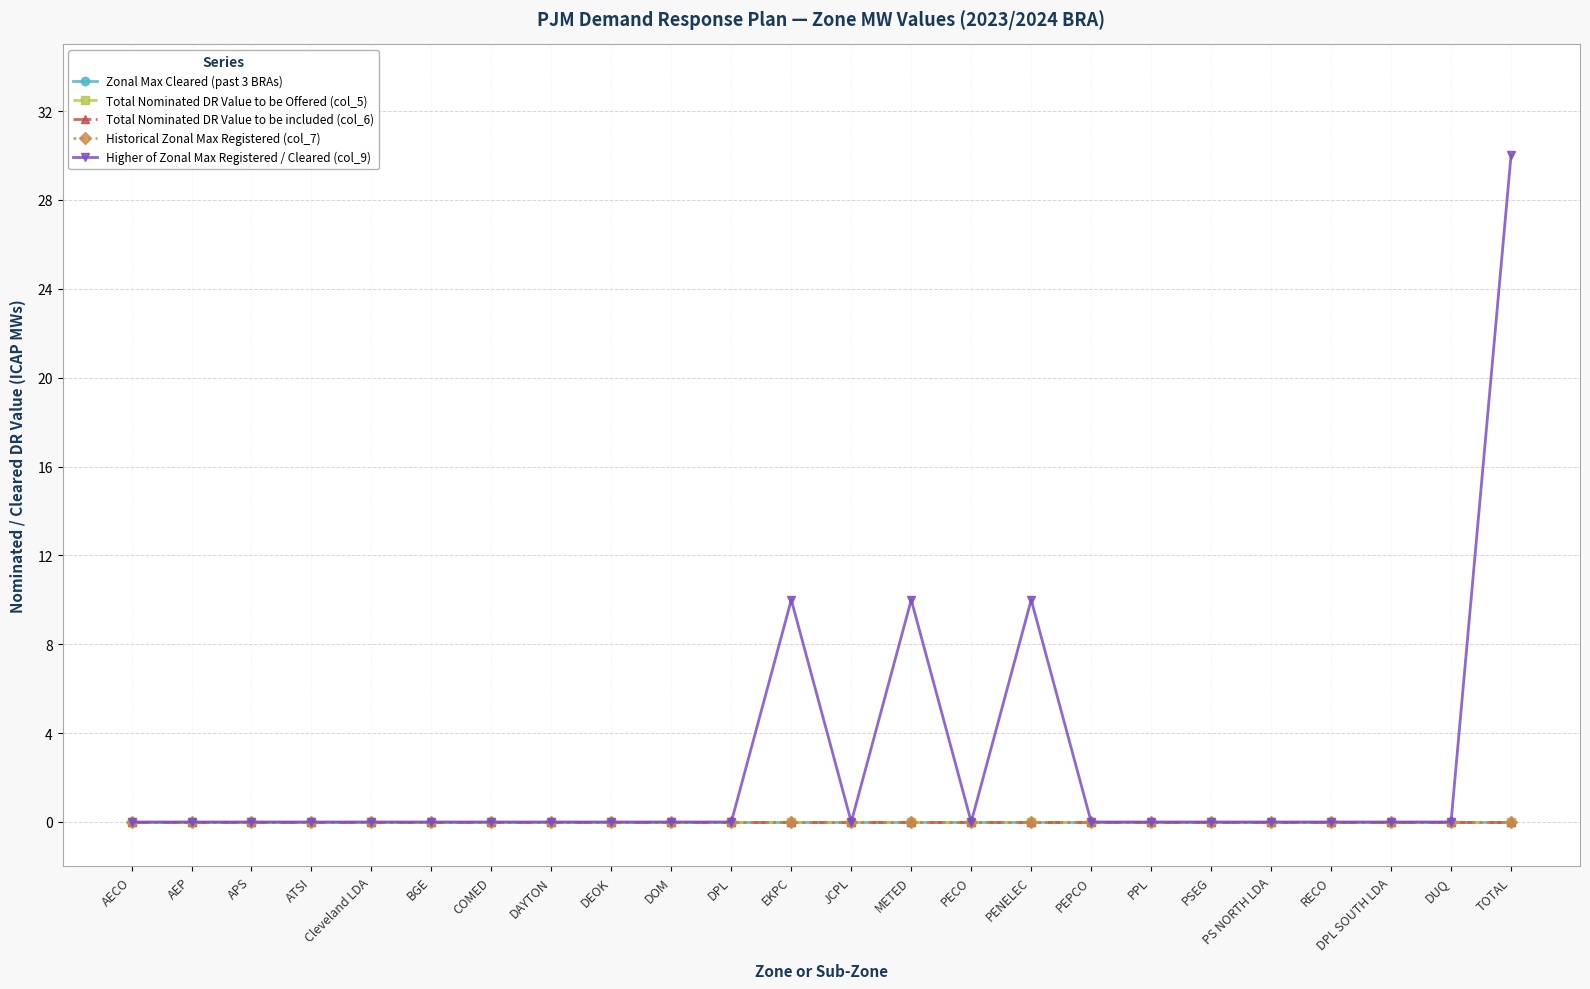

True or false: Total Nominated DR Value to be included (col_6) and Higher of Zonal Max Registered / Cleared (col_9) cross at least once.

False